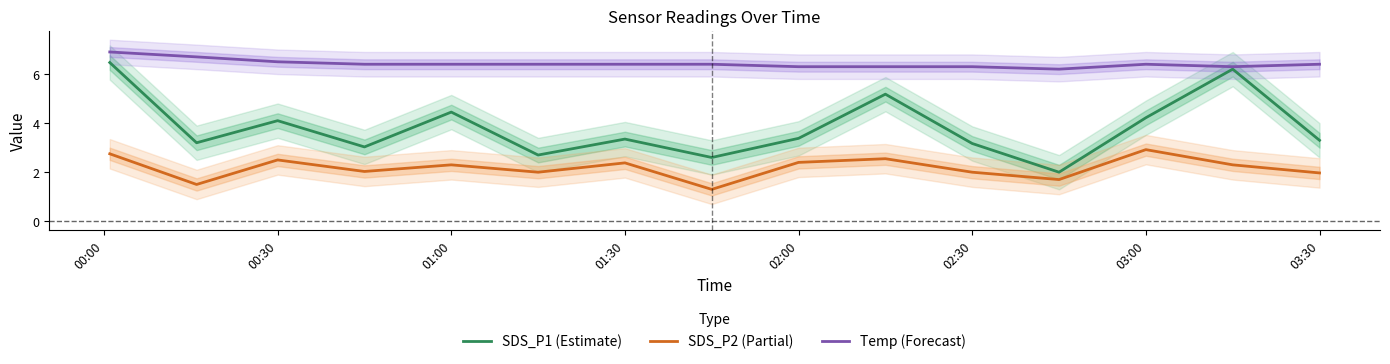

In SDS_P1 (Estimate), how many points are higher than both neighbors (excluding endpoints)?

5